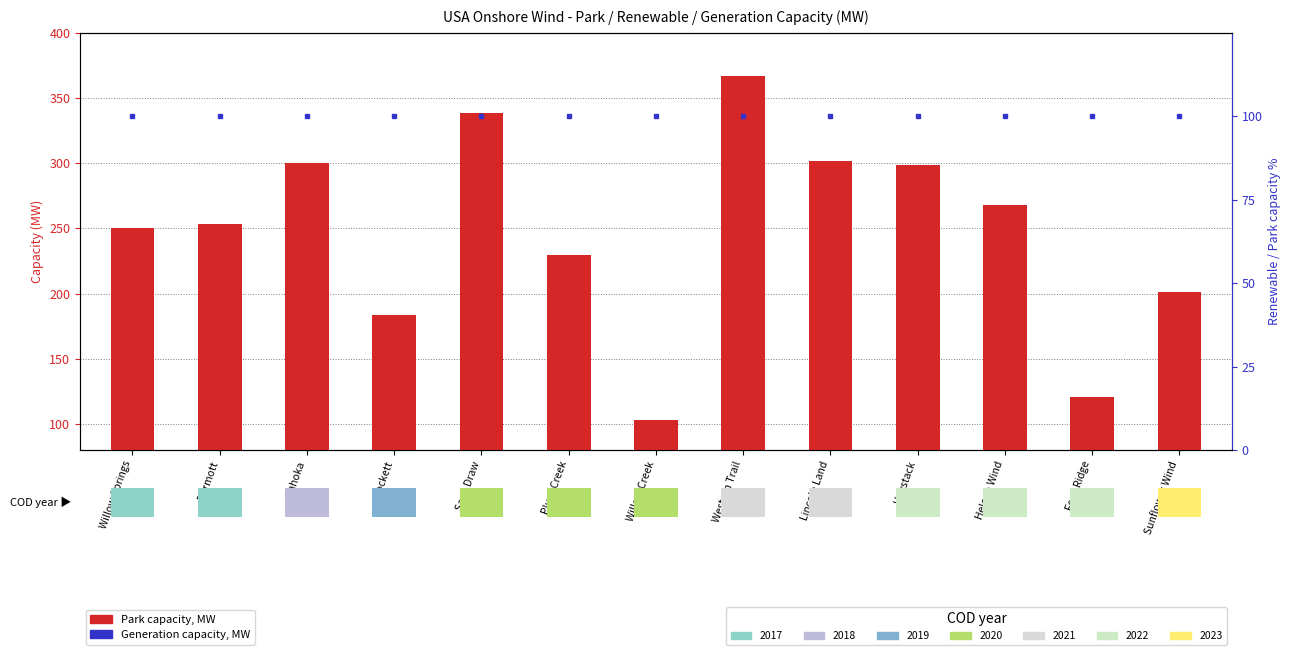

What is the difference between the maximum and minimum values in the Park capacity, MW series?

263.8